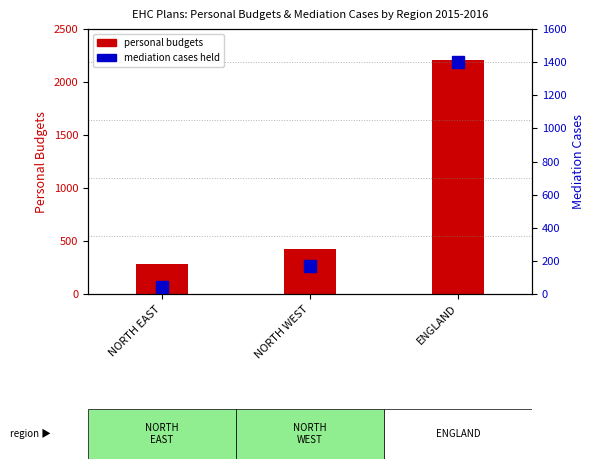

What is the difference between the maximum and minimum values in the personal budgets series?

1920